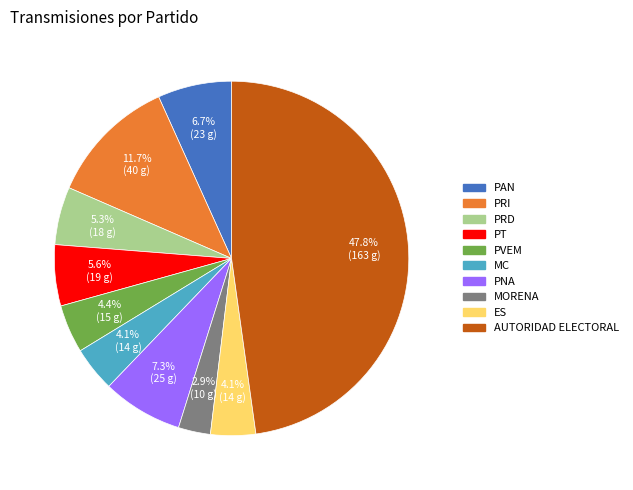

True or false: PNA accounts for 7% of the total.

True